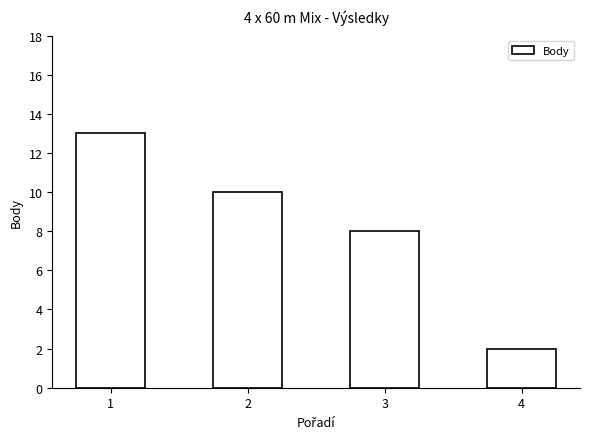

Which label corresponds to the largest value in the chart?

1